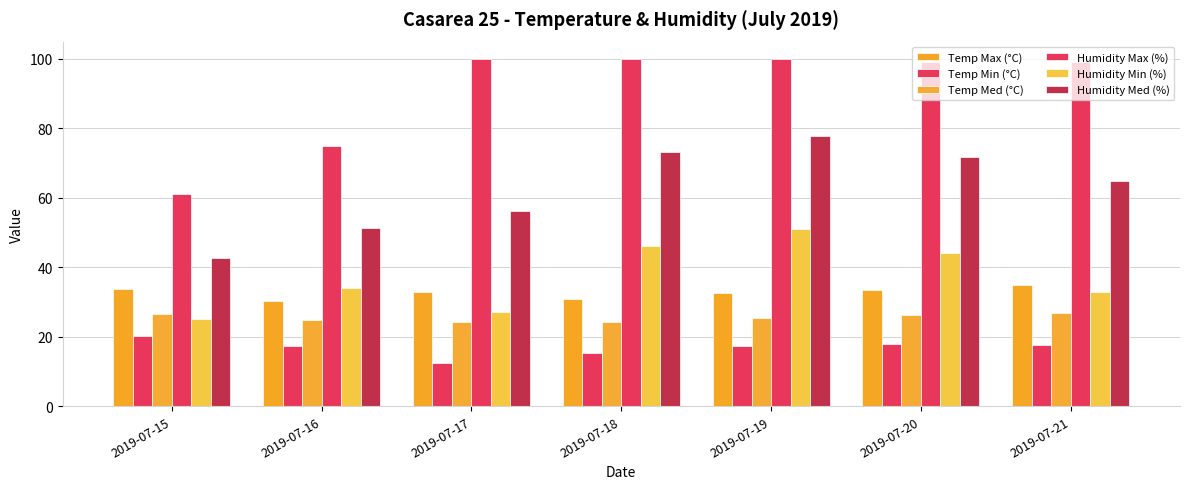

The value of Temp Med (°C) at 2019-07-21 is 16.0. True or false?

False